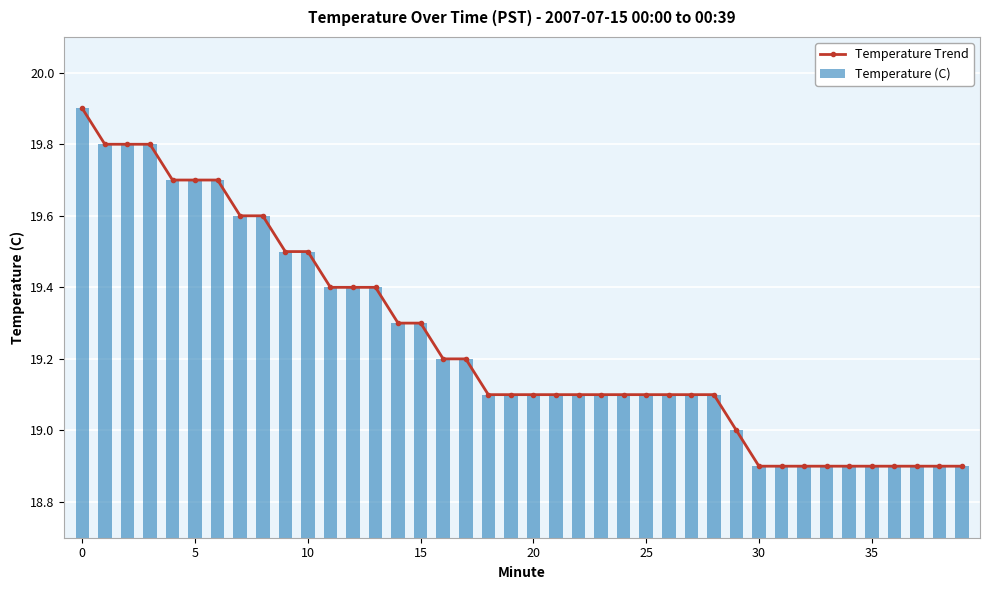

Reading left to right, what are all the values shown in this chart?

Temperature Trend: 19.9	19.8	19.8	19.8	19.7	19.7	19.7	19.6	19.6	19.5	19.5	19.4	19.4	19.4	19.3	19.3	19.2	19.2	19.1	19.1	19.1	19.1	19.1	19.1	19.1	19.1	19.1	19.1	19.1	19.0	18.9	18.9	18.9	18.9	18.9	18.9	18.9	18.9	18.9	18.9
Temperature (C): 19.9	19.8	19.8	19.8	19.7	19.7	19.7	19.6	19.6	19.5	19.5	19.4	19.4	19.4	19.3	19.3	19.2	19.2	19.1	19.1	19.1	19.1	19.1	19.1	19.1	19.1	19.1	19.1	19.1	19.0	18.9	18.9	18.9	18.9	18.9	18.9	18.9	18.9	18.9	18.9